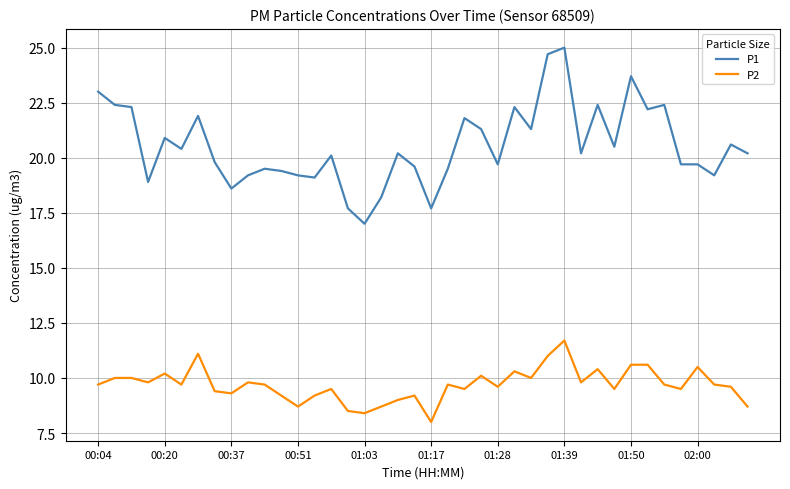

Rank the series by their average value, from highest to lowest.

P1, P2